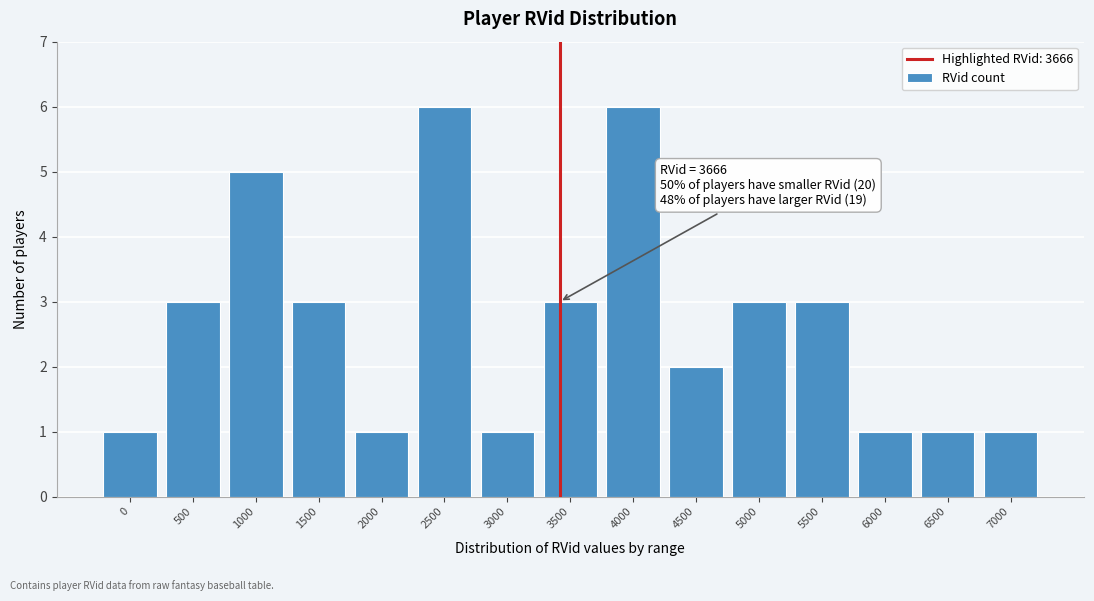

Reading left to right, extract all data points from this chart.

0=1	500=3	1000=5	1500=3	2000=1	2500=6	3000=1	3500=3	4000=6	4500=2	5000=3	5500=3	6000=1	6500=1	7000=1